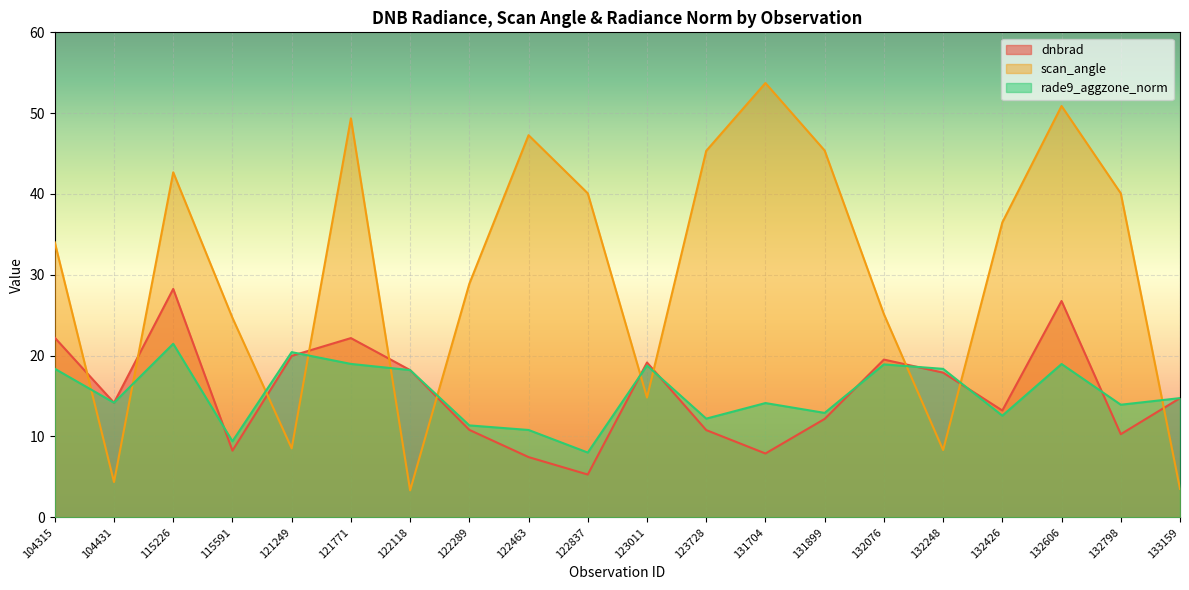

After their last crossing, which series has the higher values: dnbrad or scan_angle?

dnbrad